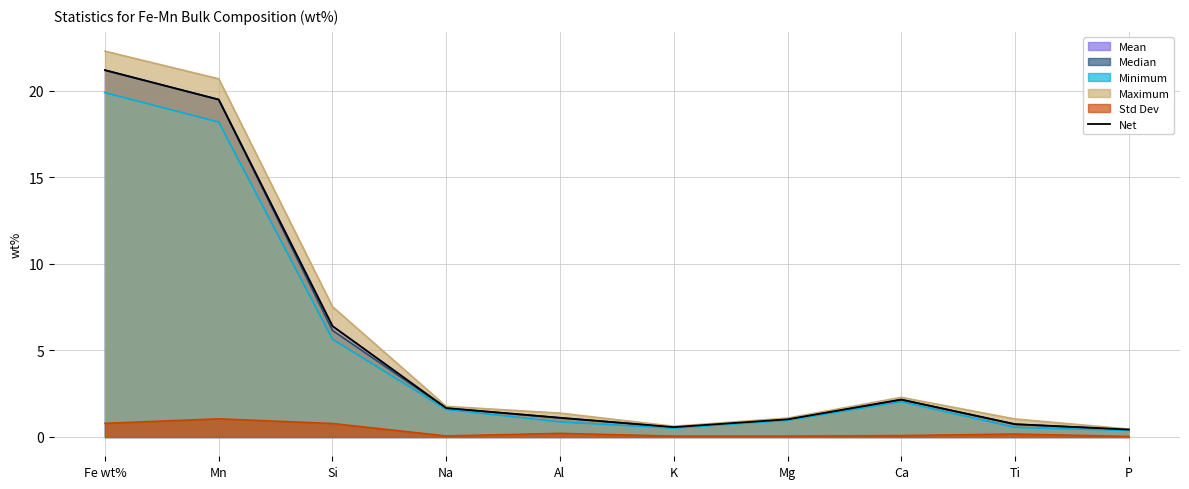

List the labels in order of value, largest first.

Fe wt%, Mn, Si, Ca, Na, Al, Mg, Ti, K, P